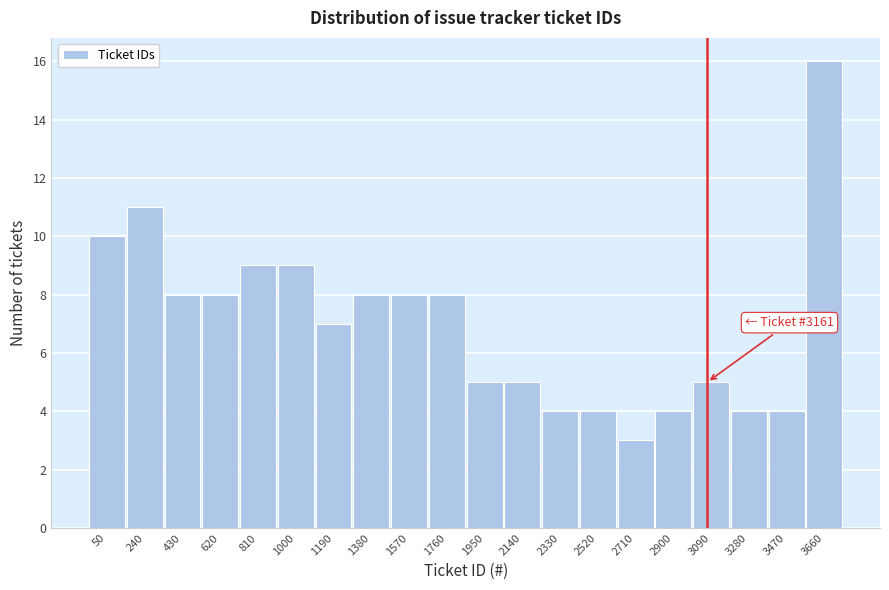

Reading left to right, list all the values displayed in this chart.

50=10	240=11	430=8	620=8	810=9	1000=9	1190=7	1380=8	1570=8	1760=8	1950=5	2140=5	2330=4	2520=4	2710=3	2900=4	3090=5	3280=4	3470=4	3660=16